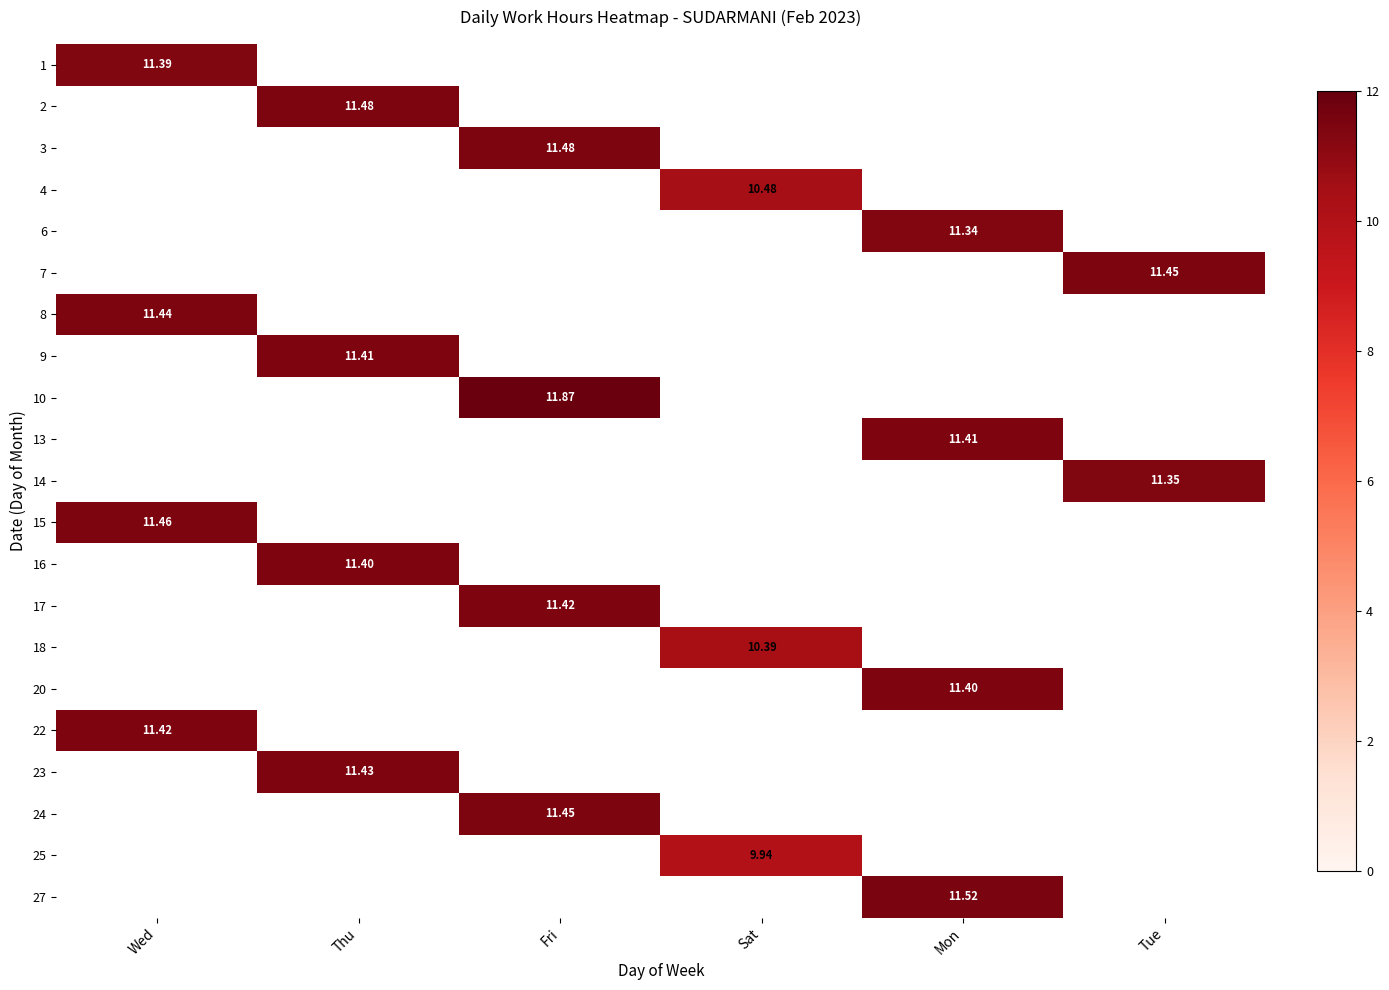

Where is 15 nearest to the value 11?

Wed